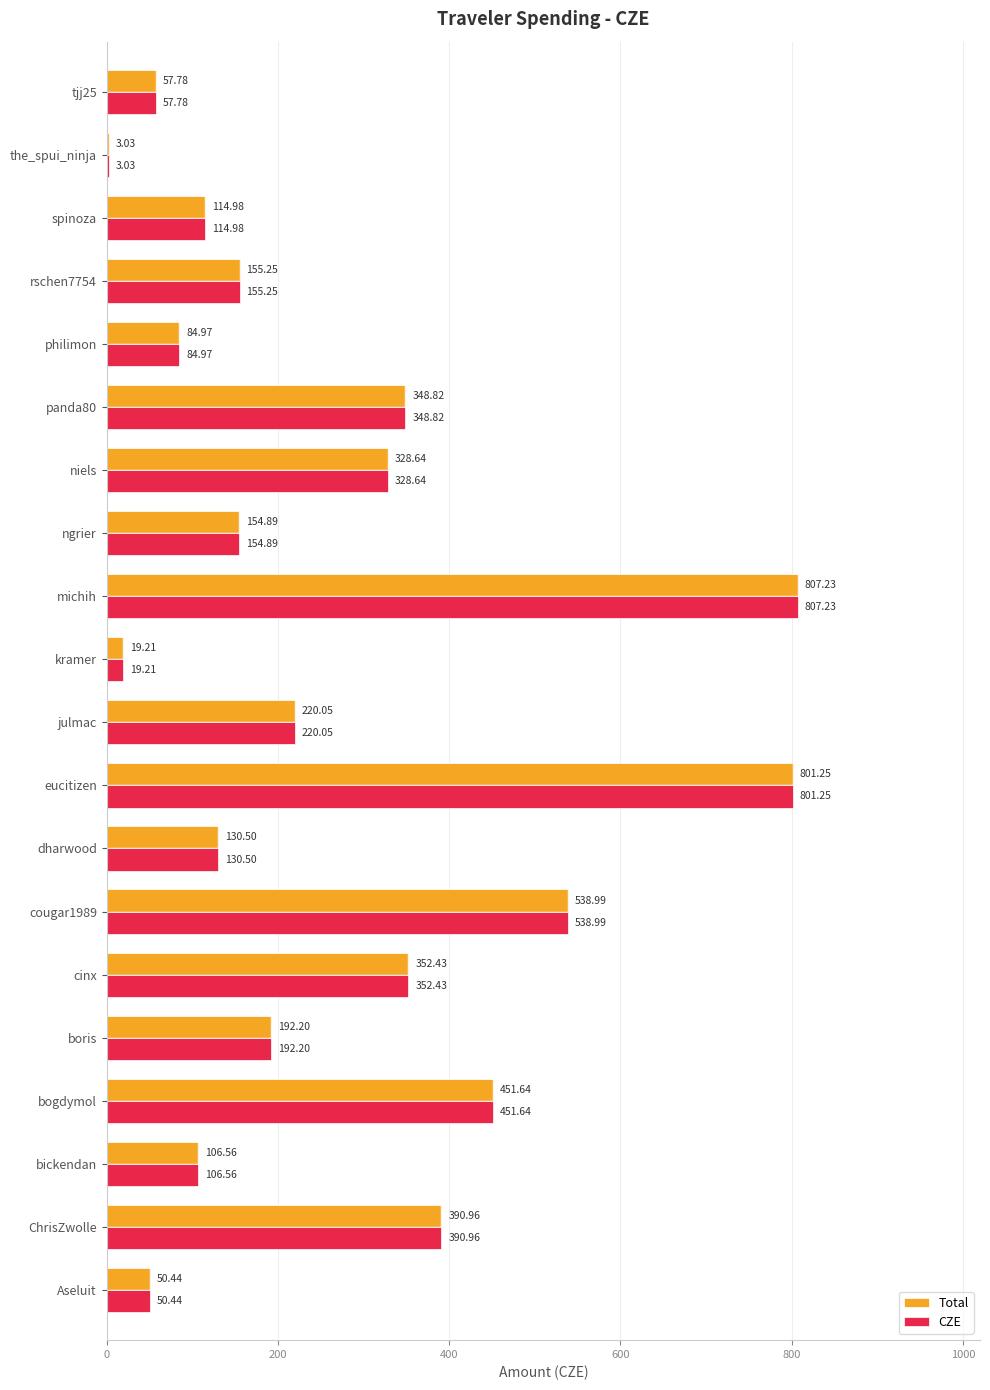

What is the total value across all series at julmac?

440.1